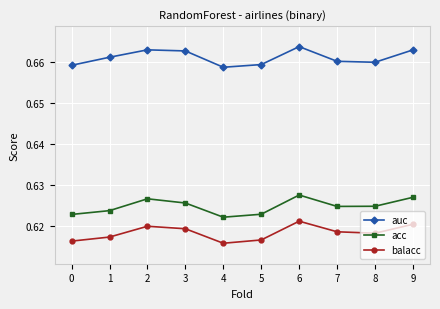

What is the sum of the acc values at 7 and 3?

1.3